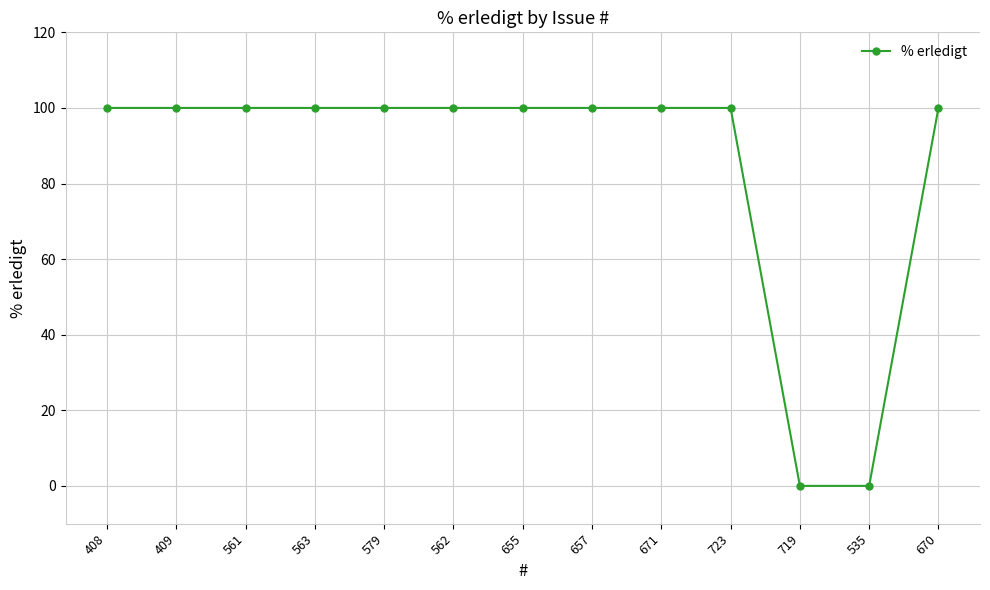

What is the label of the 2nd point from the left?

409